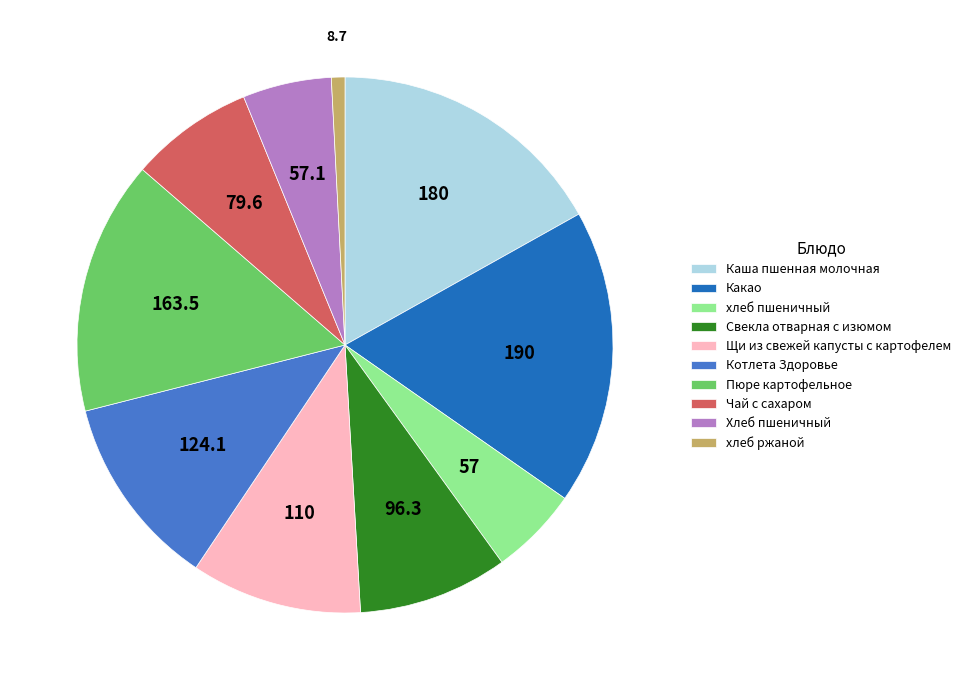

Which has a higher value, Пюре картофельное or Каша пшенная молочная?

Каша пшенная молочная